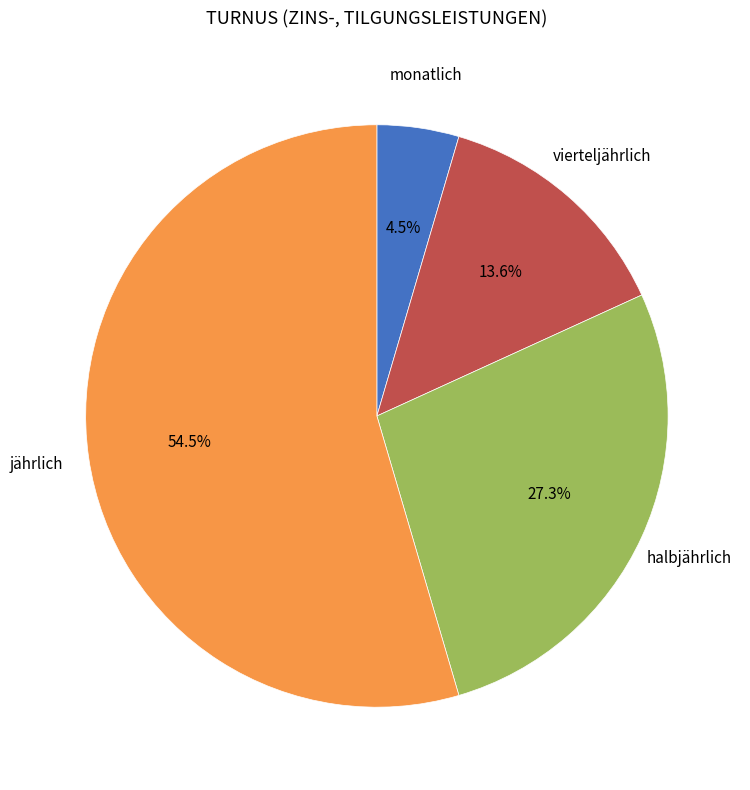

To the nearest percent, what is the difference between the monatlich and jährlich slice percentages?

50%